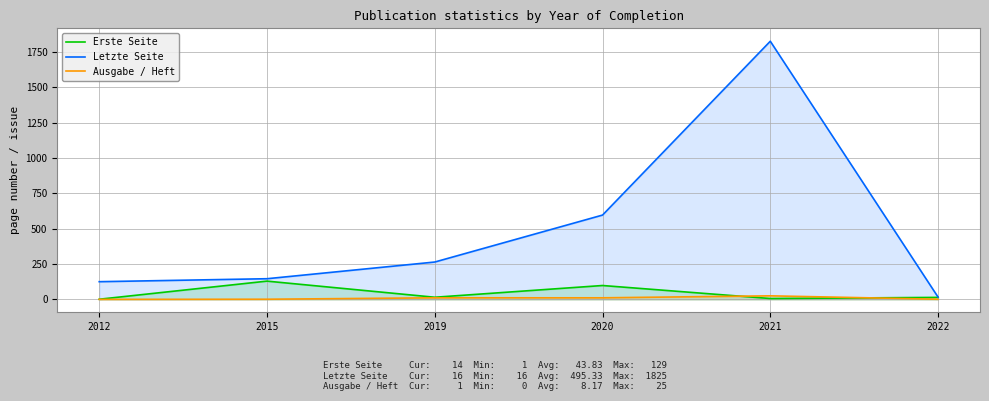

True or false: Ausgabe / Heft has a value of 1 at 2015.

True